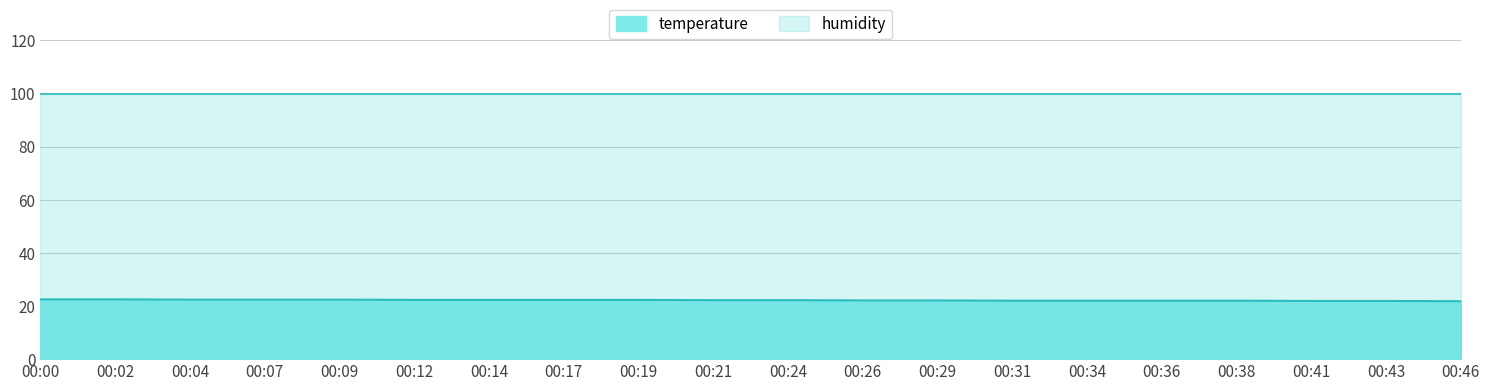

True or false: the data shows 21.9 at 00:41.

True